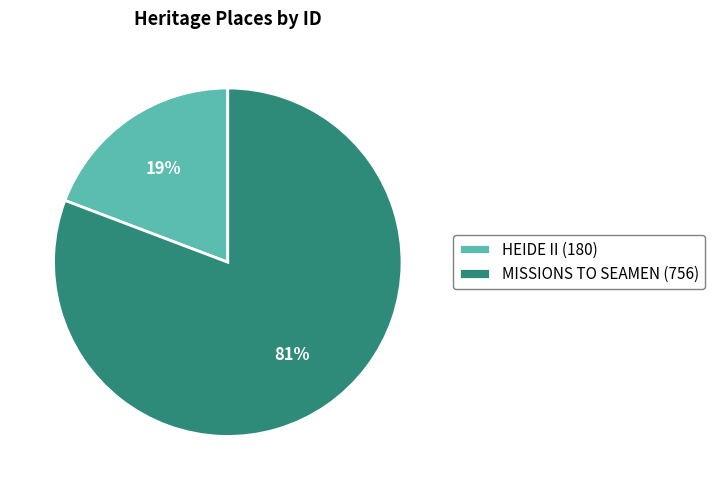

Rank the categories by value from lowest to highest.

HEIDE II, MISSIONS TO SEAMEN